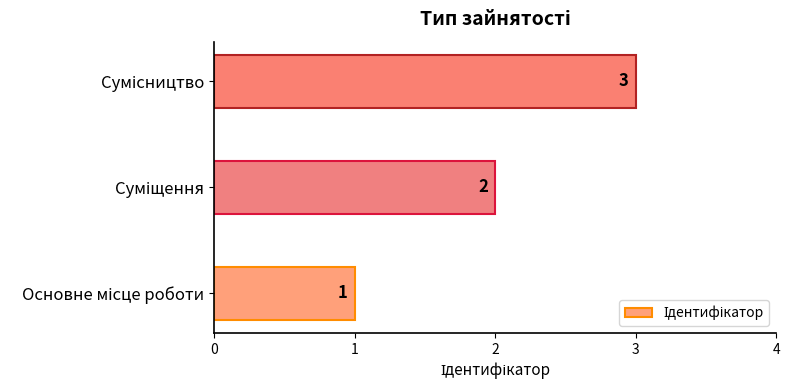

How many values are between 1 and 3?

3